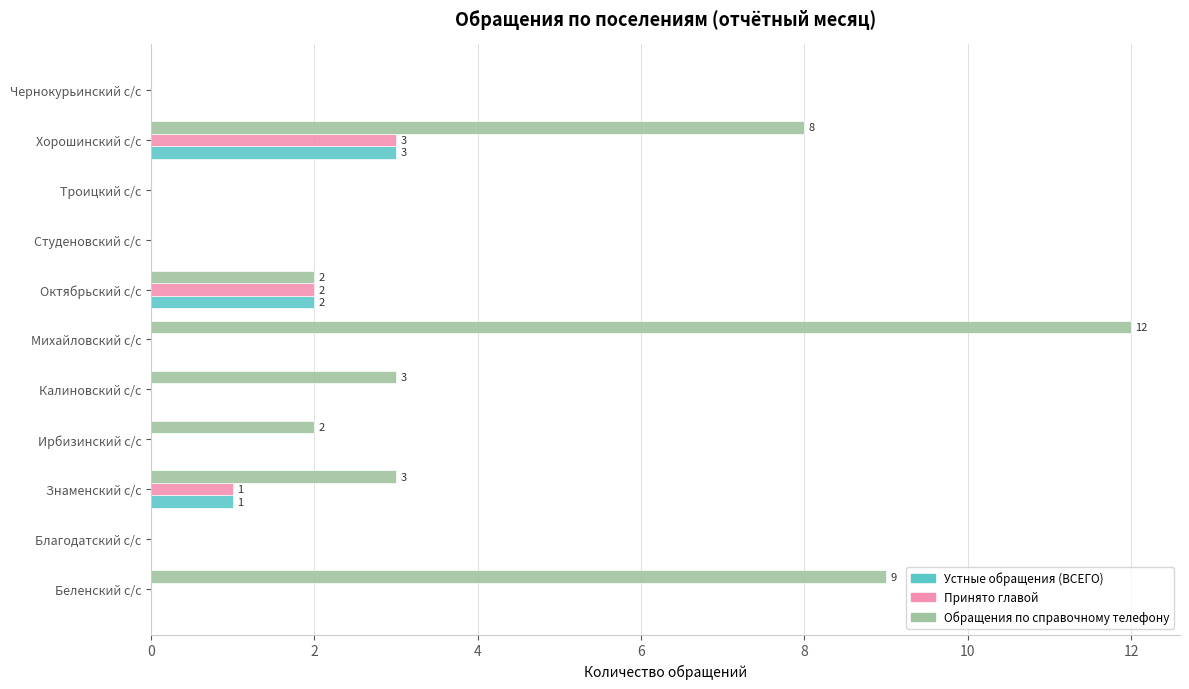

How many series are shown in this chart?

3